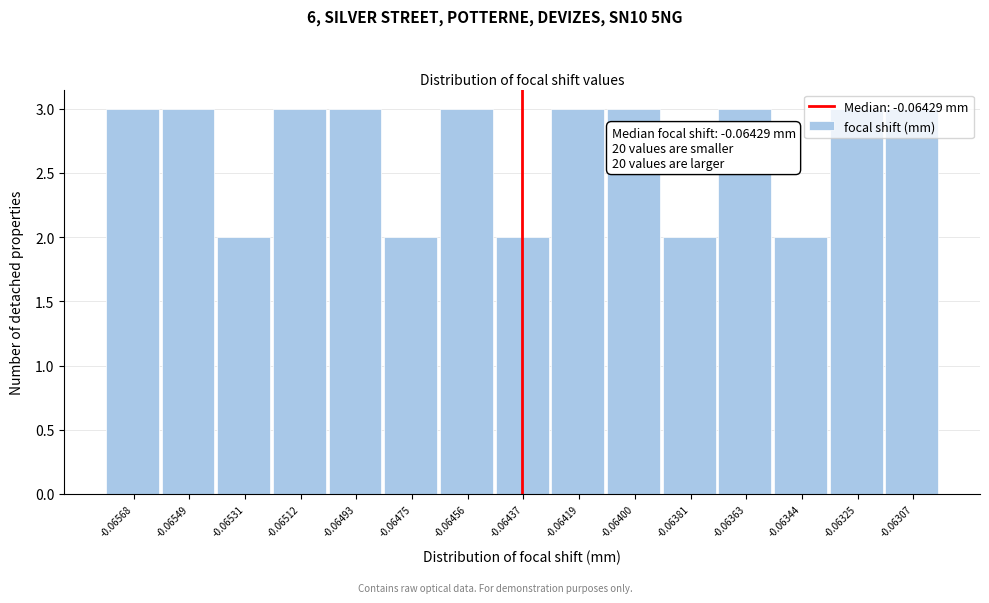

What is the greatest value displayed?

3